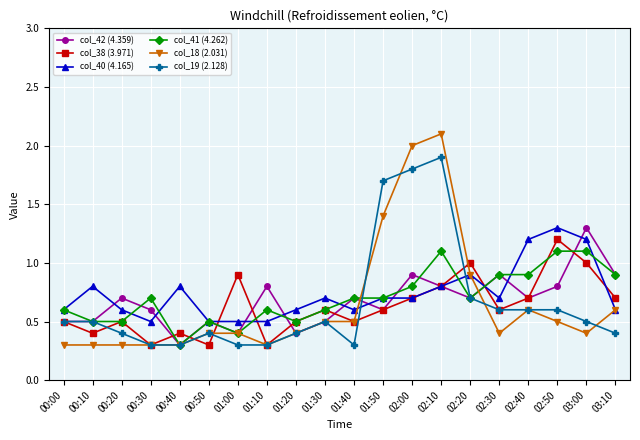

The col_42 (4.359) series shows 0.4 at 01:00. True or false?

True